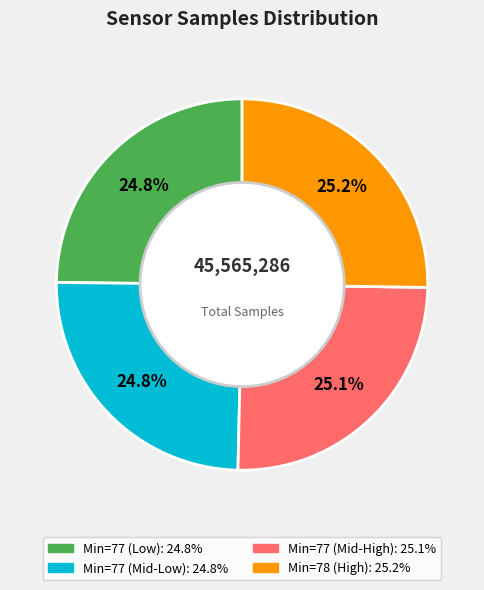

Does any single category account for the majority?

No